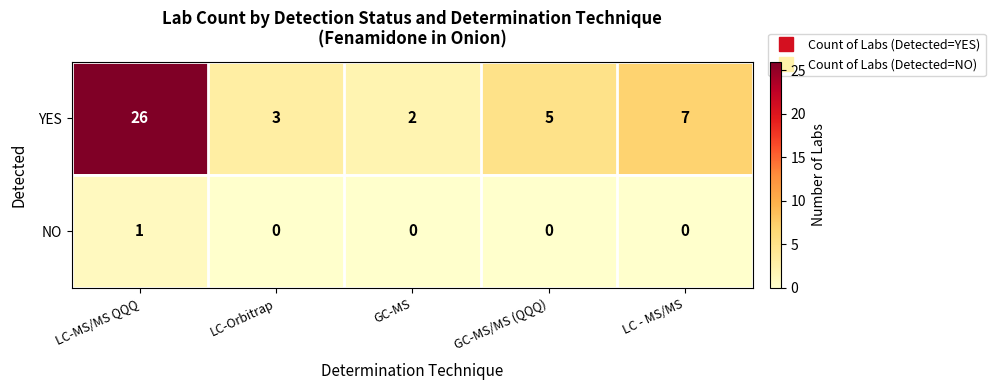

Which category has the lowest value in the YES series?

GC-MS